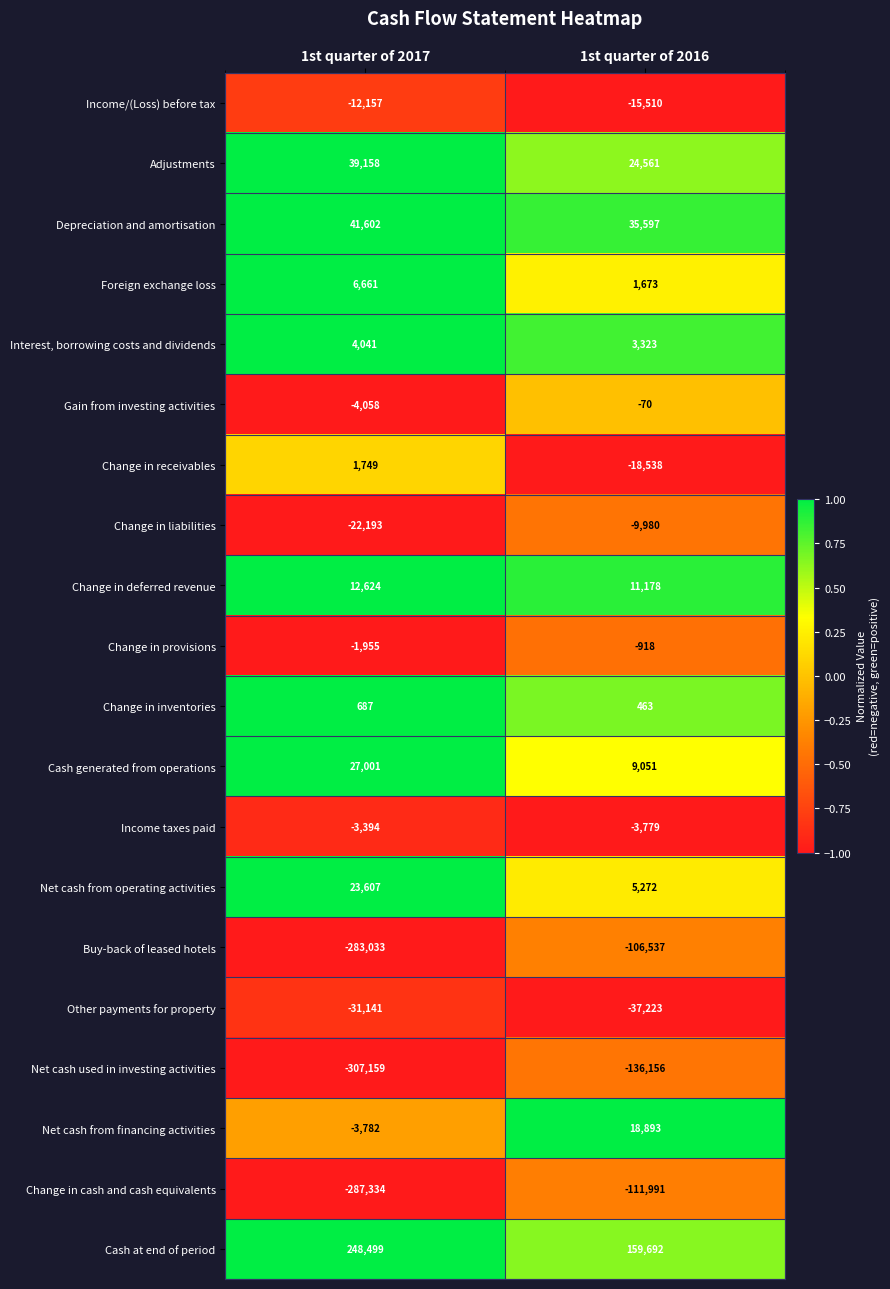

Which series changed the most between 1st quarter of 2017 and 1st quarter of 2016?

Buy-back of leased hotels